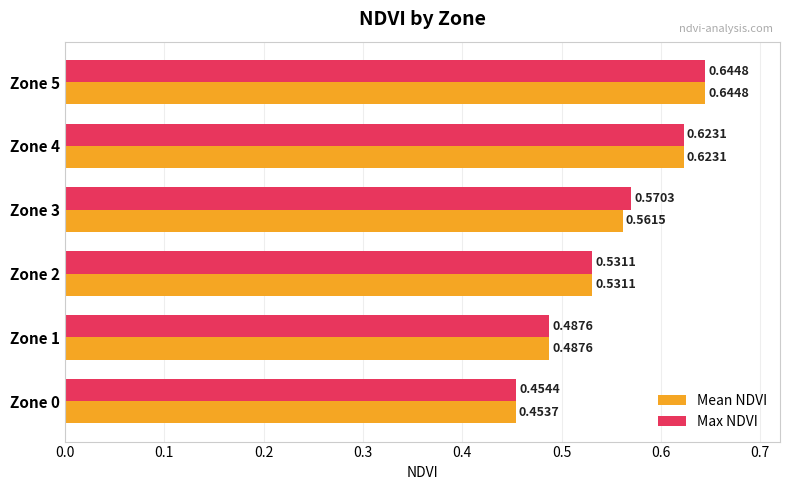

Rank the series by their average value, from highest to lowest.

Max NDVI, Mean NDVI